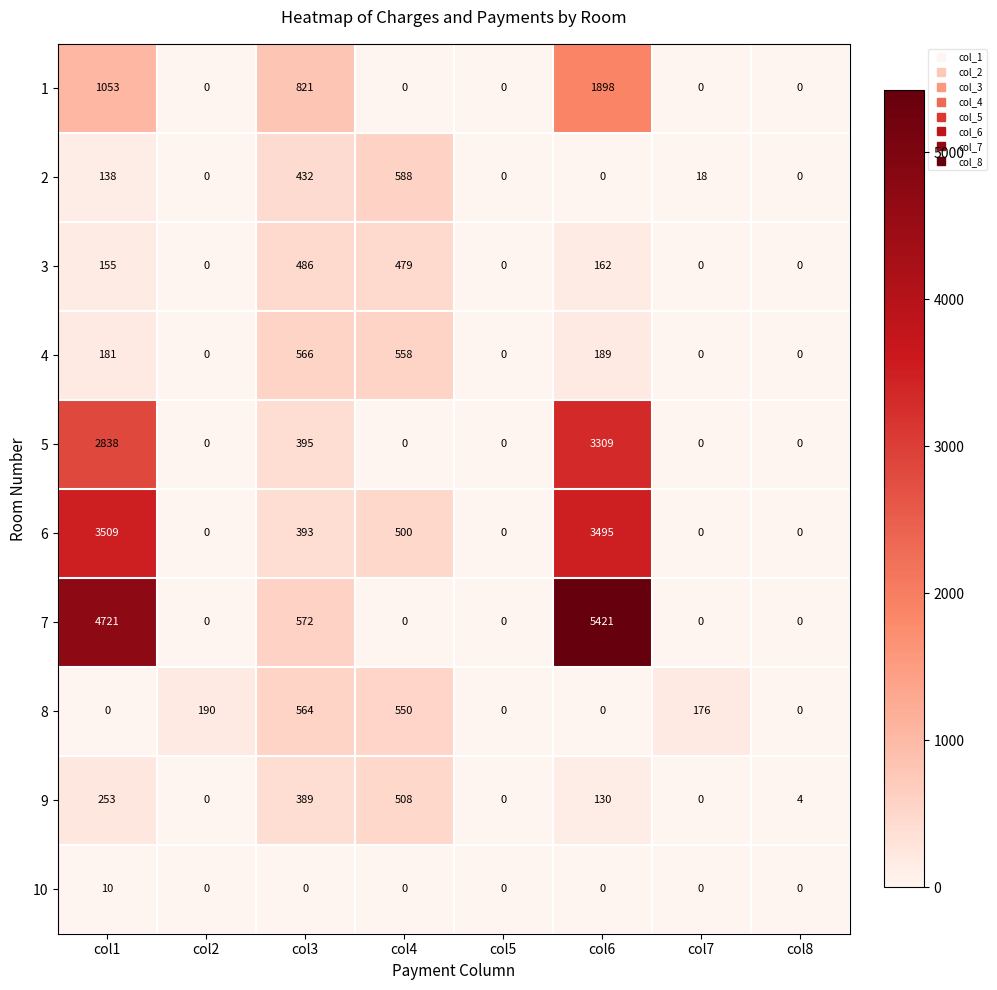

Is it true that 10 equals 5 at col8?

False